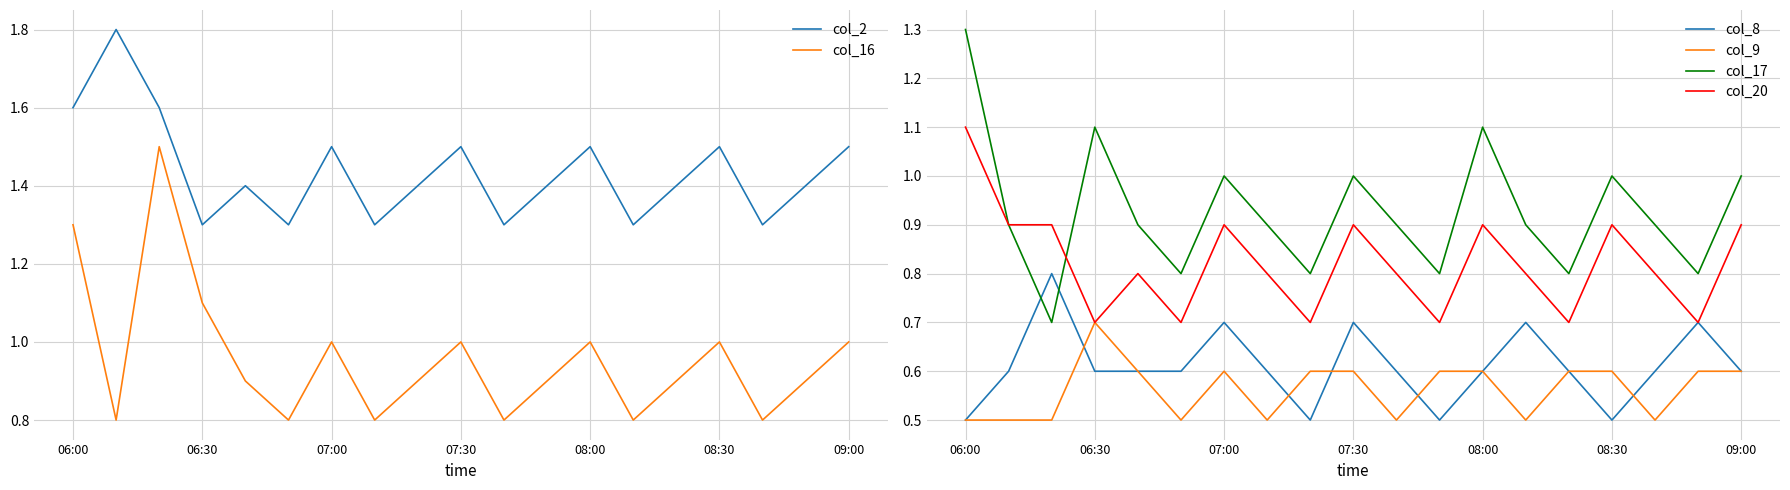

List the series in order of their peak value, highest first.

col_2, col_16, col_17, col_20, col_8, col_9